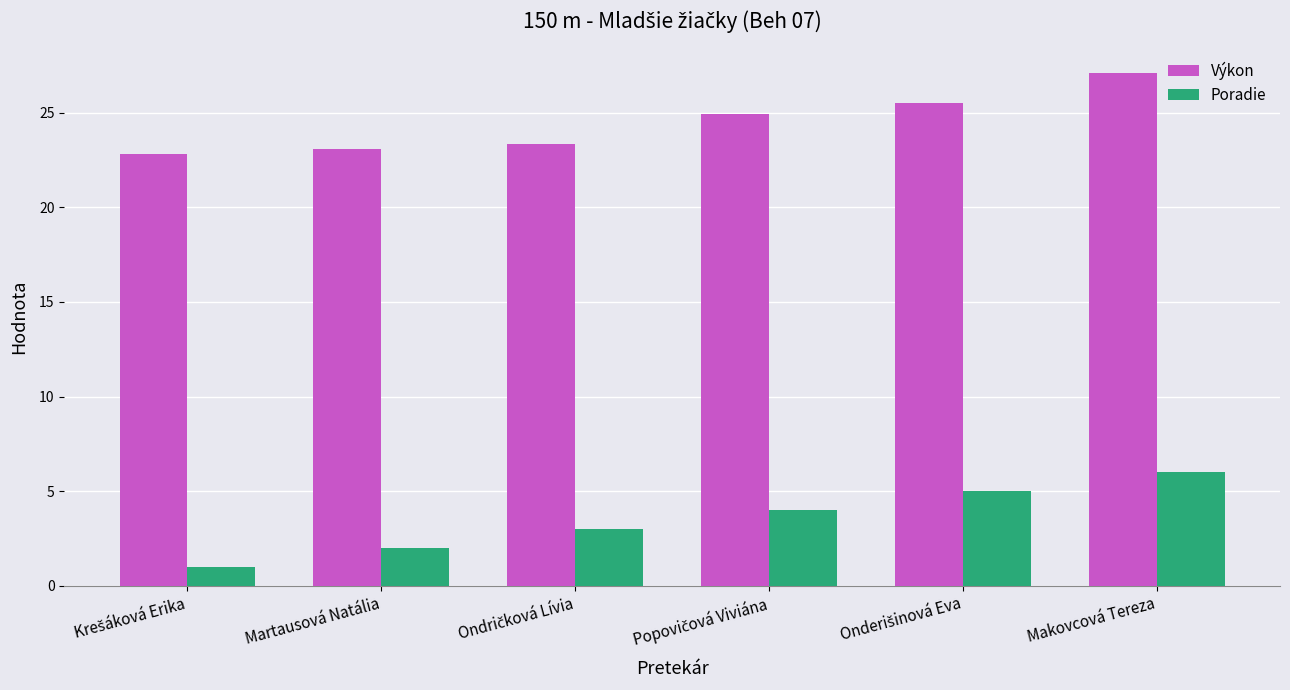

True or false: Výkon has a value of 27.1 at Makovcová Tereza.

True